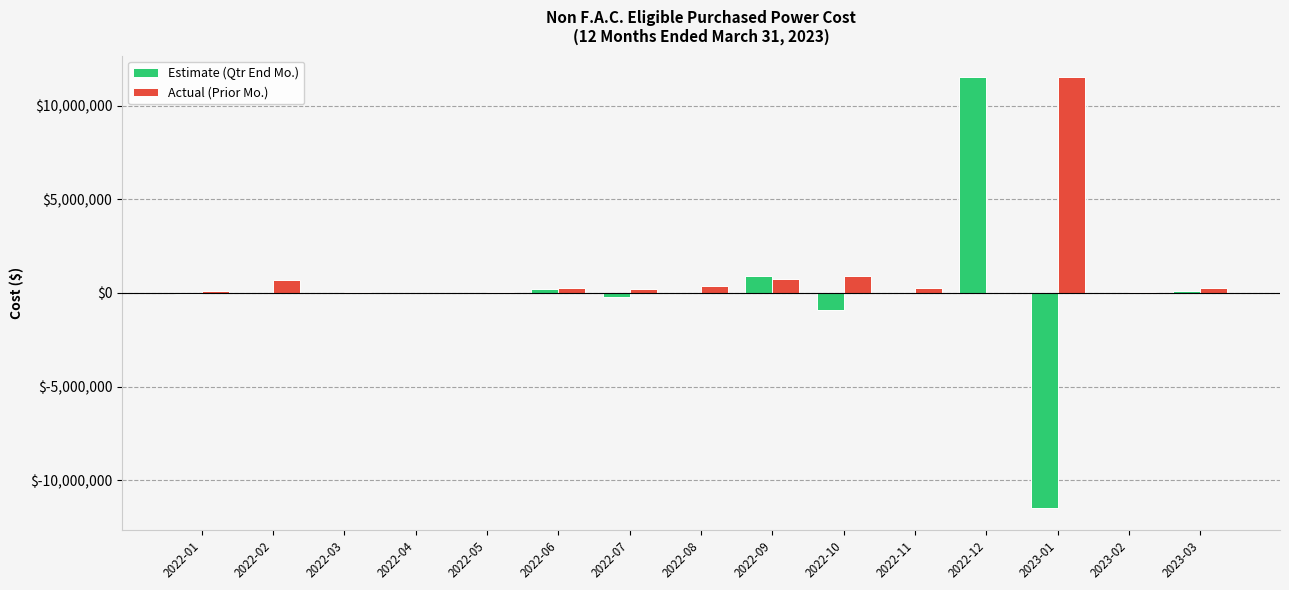

At which category is the sum across all series the highest?

2022-12